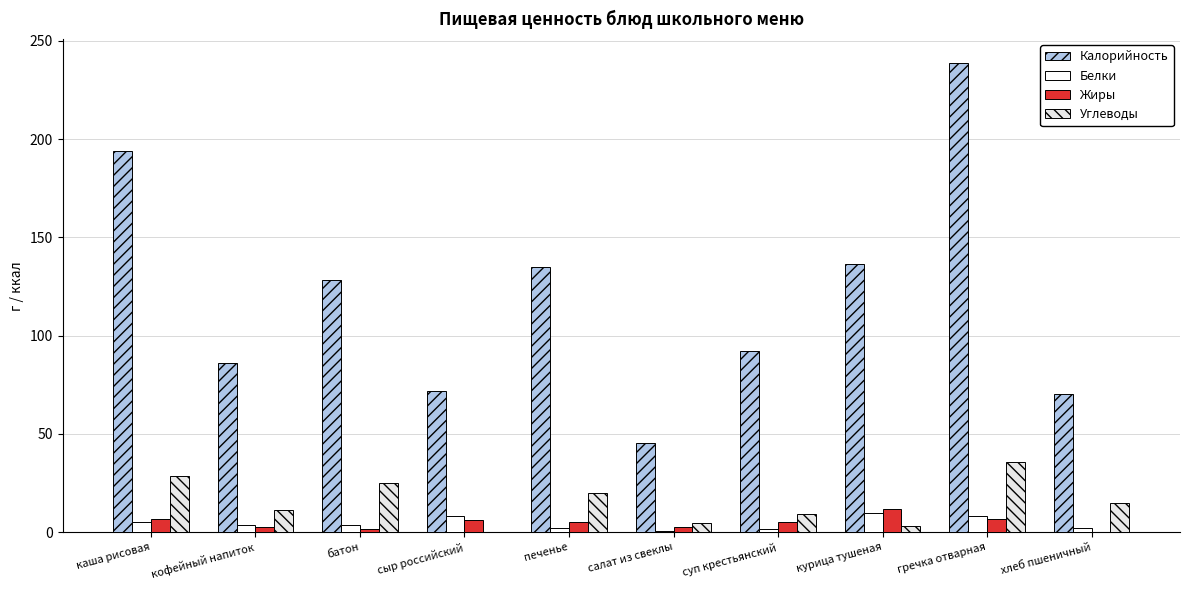

Which series has the largest range (max minus min)?

Калорийность